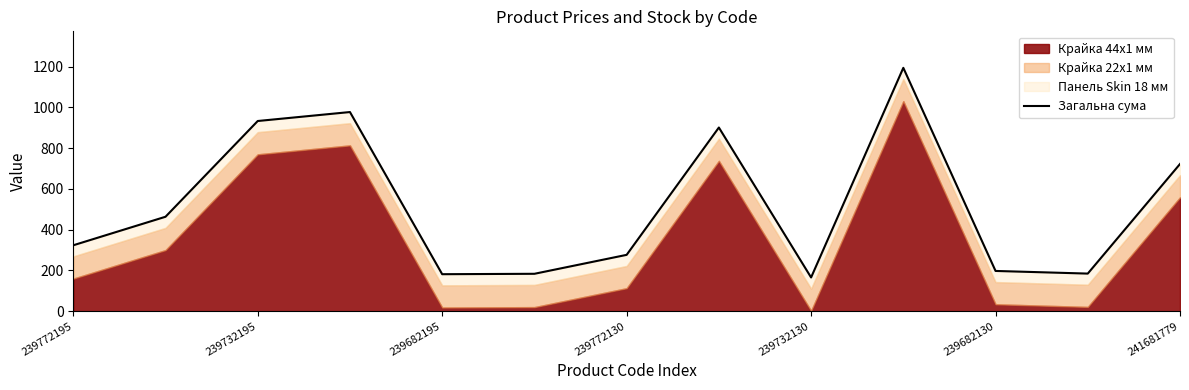

What is the difference between the maximum and minimum values?

1029.0